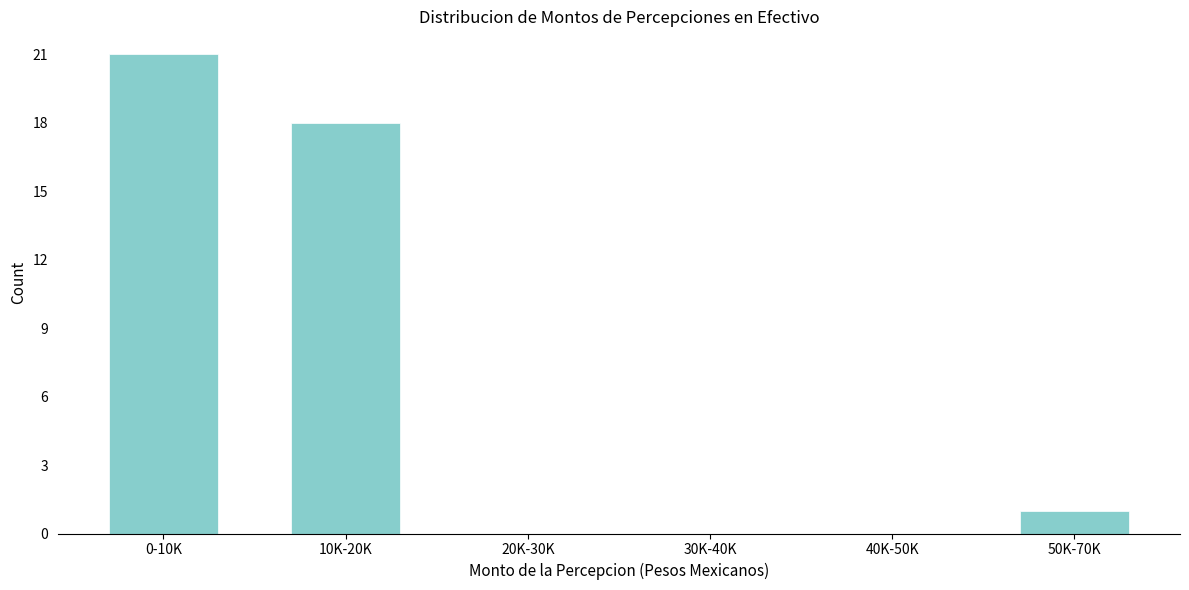

Reading left to right, transcribe all the data shown in this chart.

0-10K=21	10K-20K=18	20K-30K=0	30K-40K=0	40K-50K=0	50K-70K=1